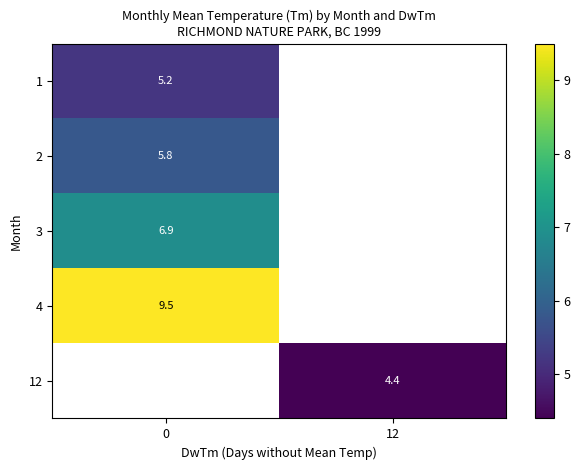

At how many categories does at least one series exceed 8?

1